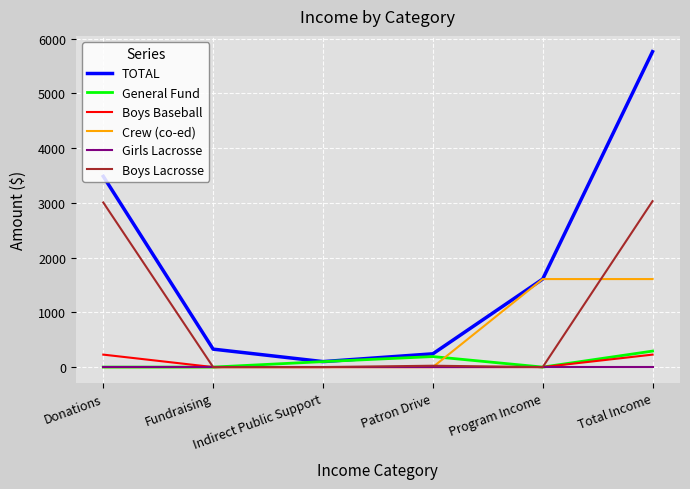

What are all the series names shown in the legend?

TOTAL, General Fund, Boys Baseball, Crew (co-ed), Girls Lacrosse, Boys Lacrosse